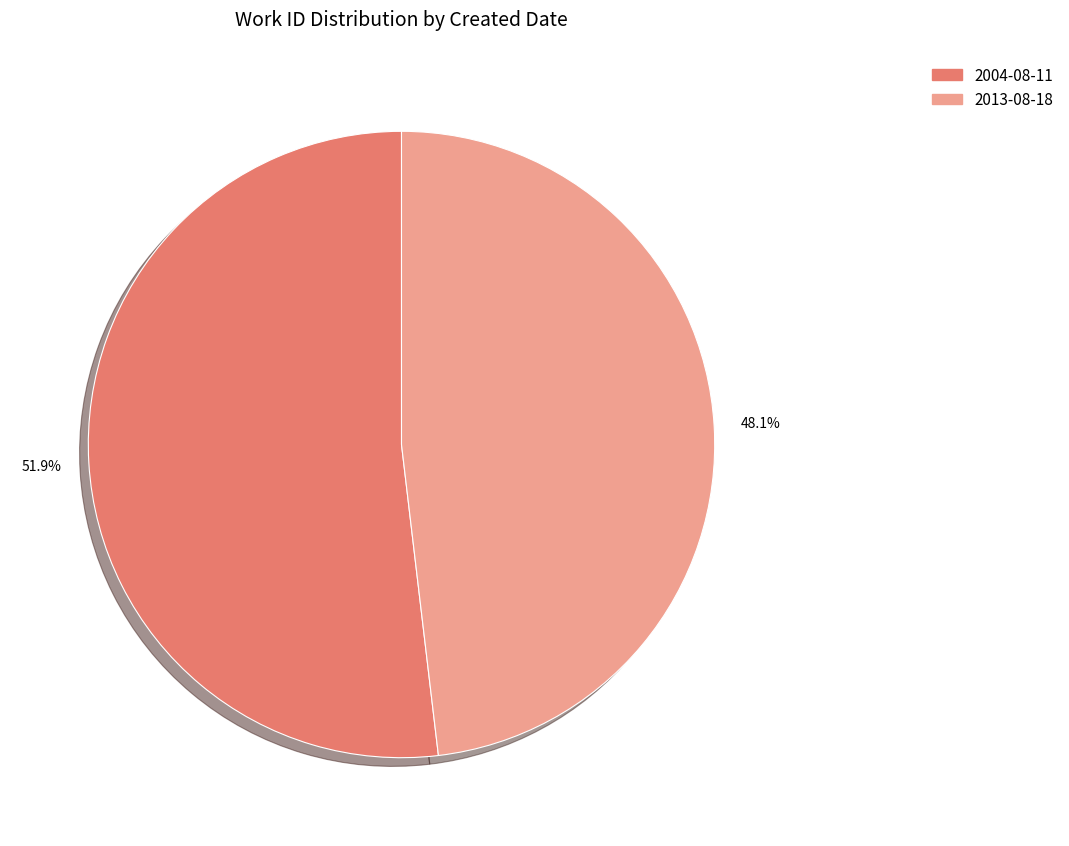

Is 2013-08-18 the majority of the pie?

No